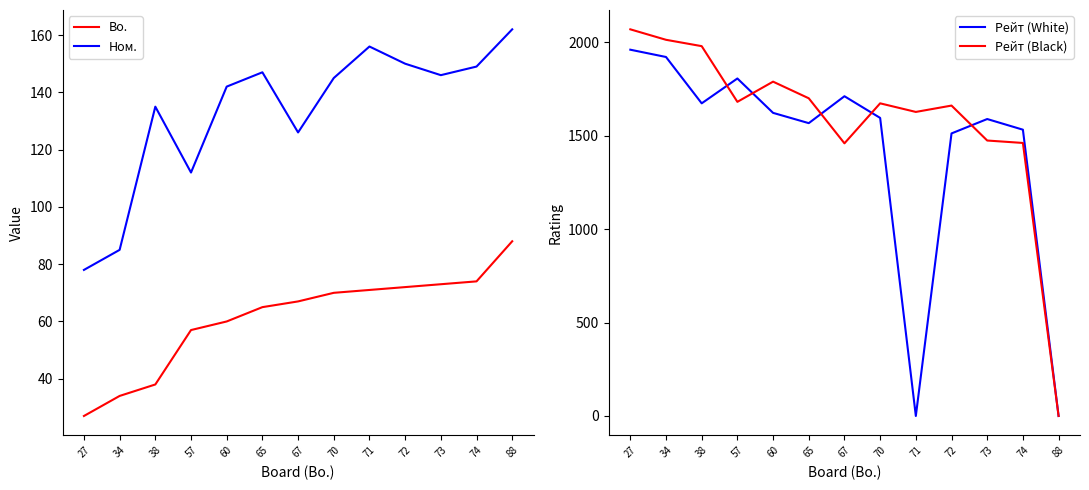

What is the value of the Рейт (Black) point at the 7th from the left?

1459